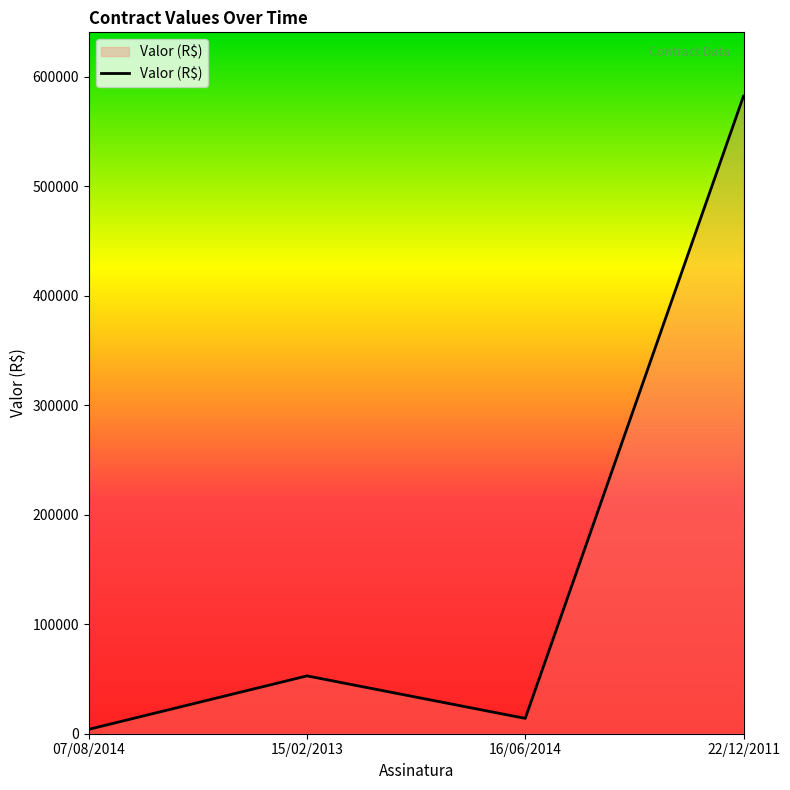

What is the maximum value shown in the chart?

582160.3